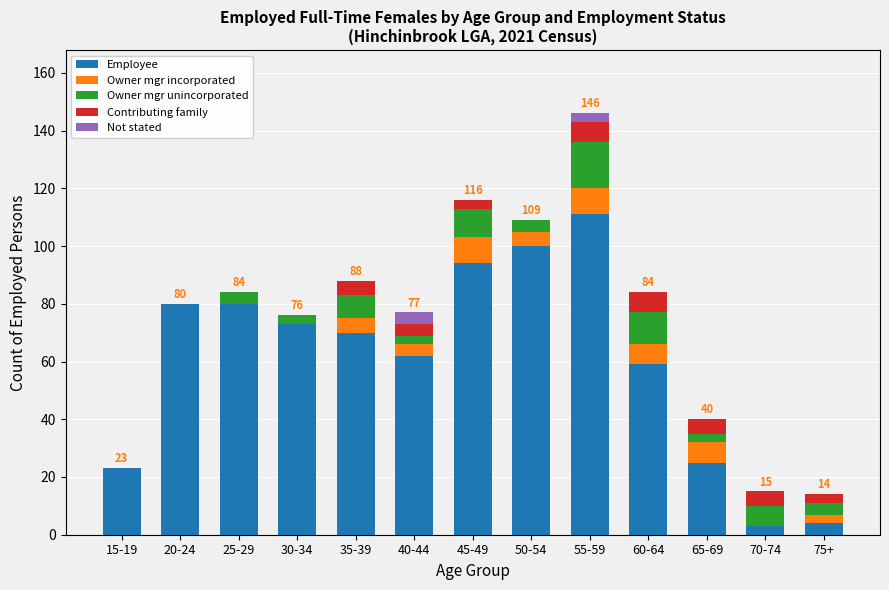

The Employee series shows 94 at 45-49. True or false?

True